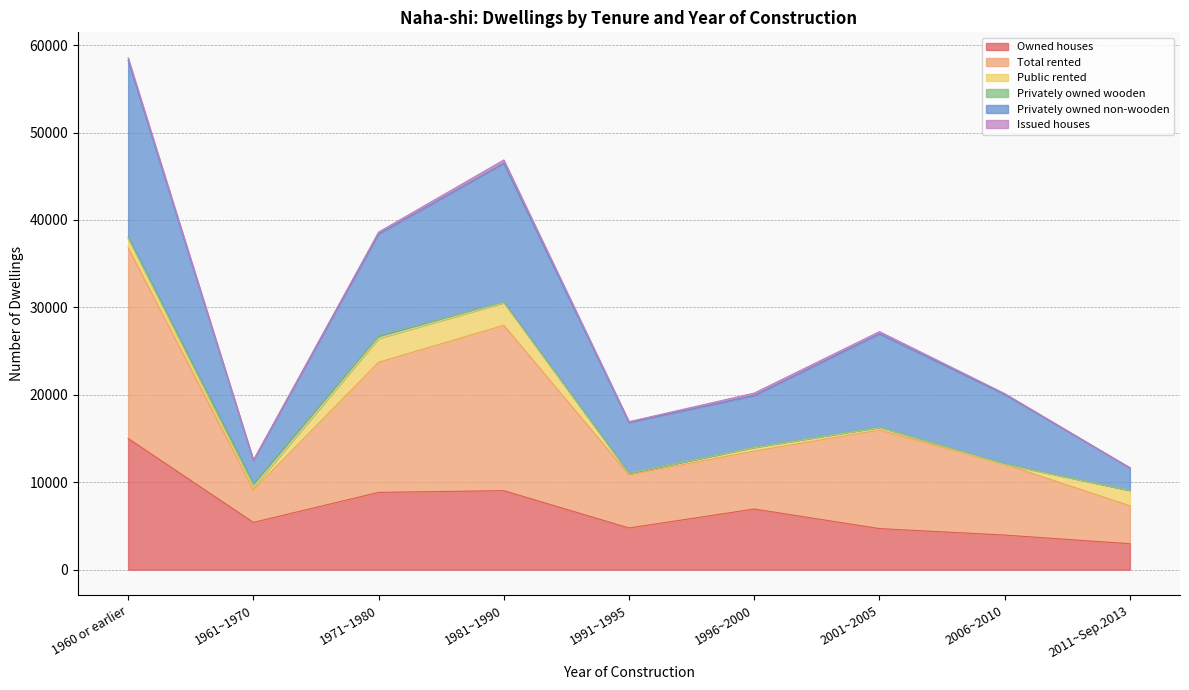

What is the spread (max minus min) of values at 2001~2005?

11230